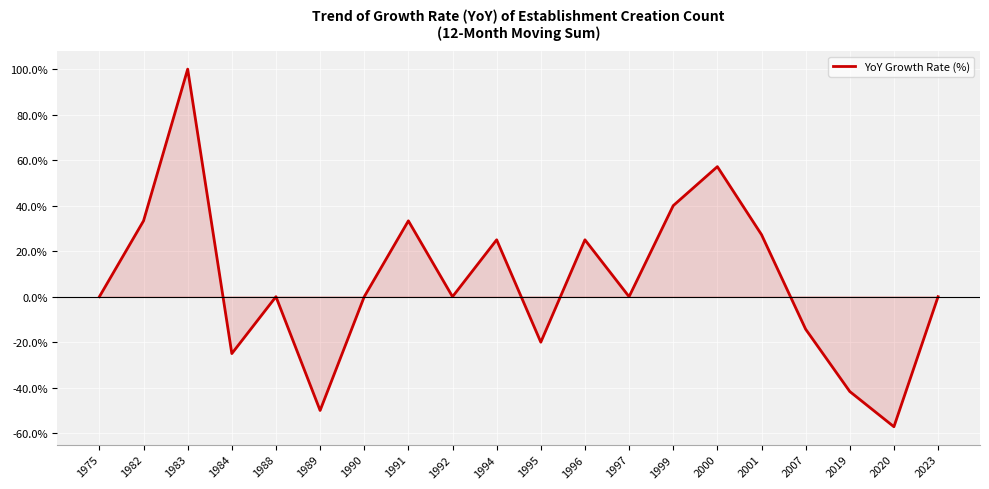

Reading left to right, what are all the values shown in this chart?

0.0	33.3	100.0	-25.0	0.0	-50.0	0.0	33.3	0.0	25.0	-20.0	25.0	0.0	40.0	57.1	27.3	-14.3	-41.7	-57.1	0.0